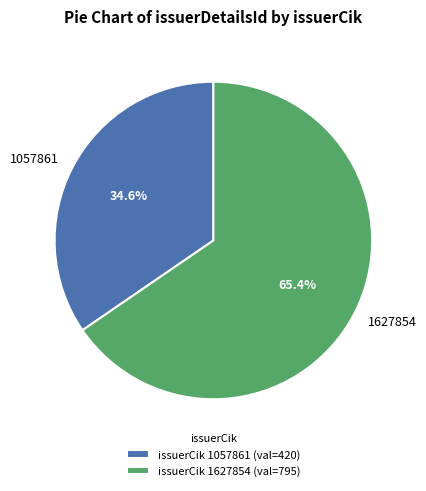

How many slices are in this pie chart?

2